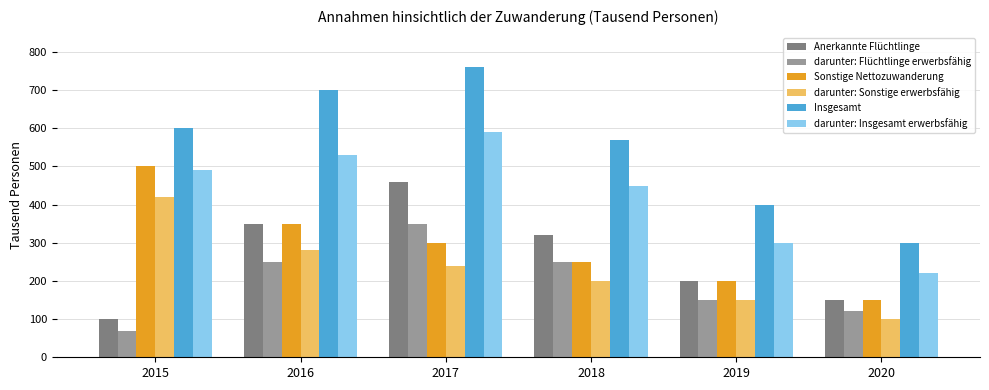

How many darunter: Insgesamt erwerbsfähig values are between 300 and 530?

4